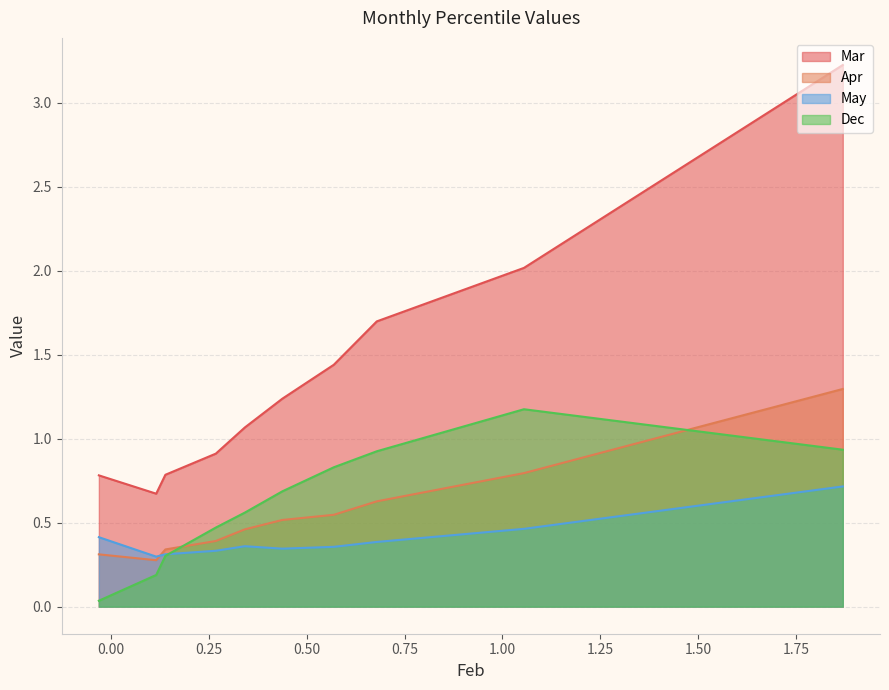

True or false: May has a value of 0.3 at pct45.

True